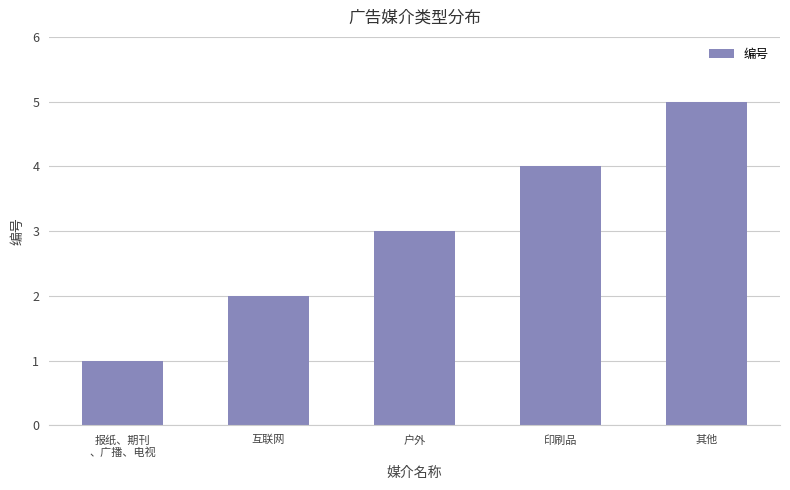

List the labels in order of value, largest first.

其他, 印刷品, 户外, 互联网, 报纸、期刊
、广播、电视